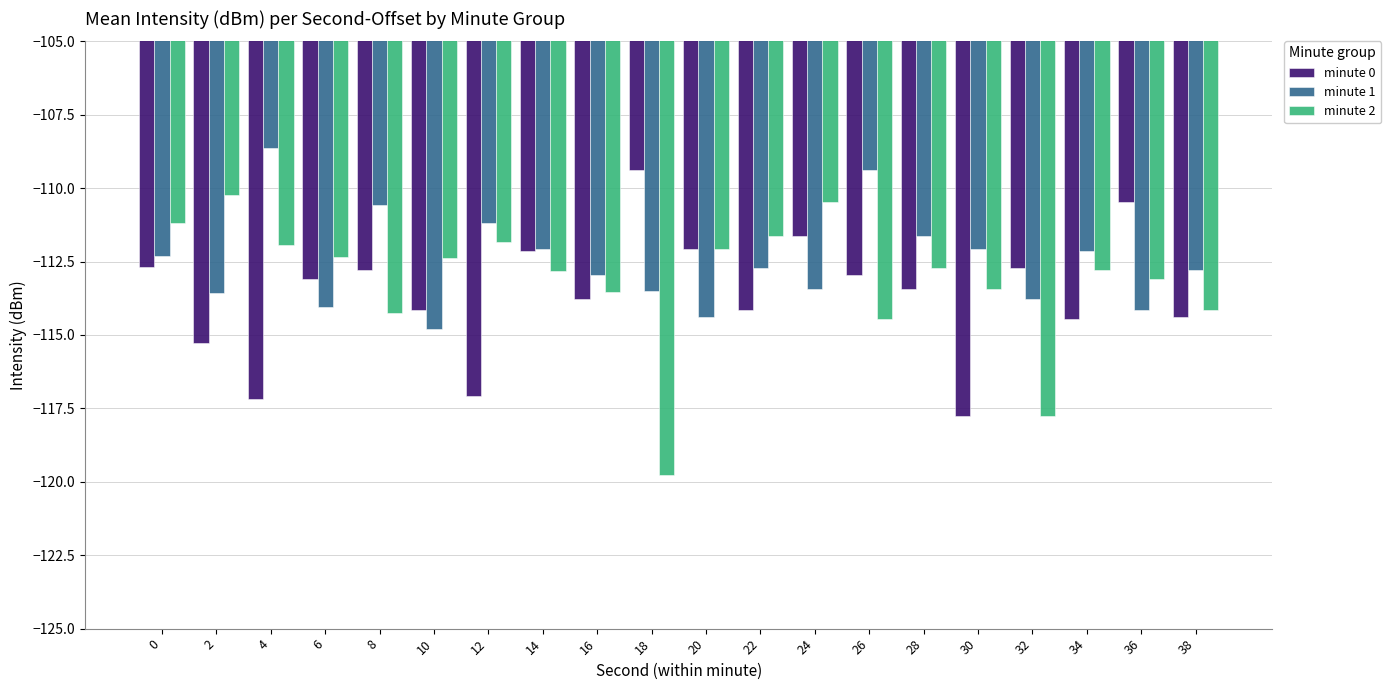

What is the value of the minute 0 bar at the 16th from the left?

-117.8